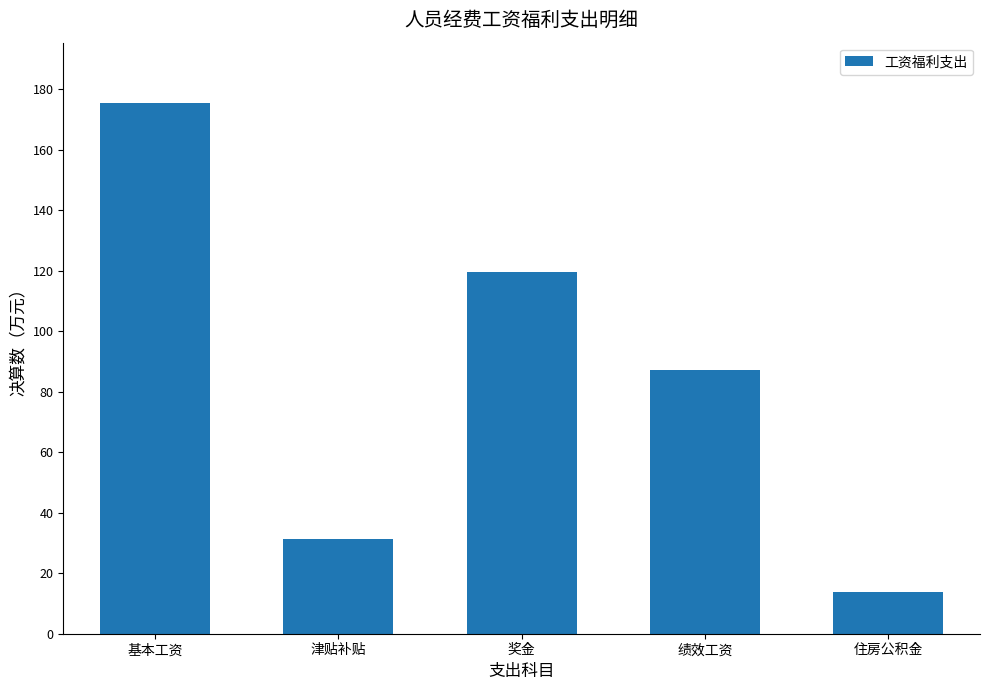

Approximately how many times larger is the value at 津贴补贴 compared to 绩效工资?

0.4